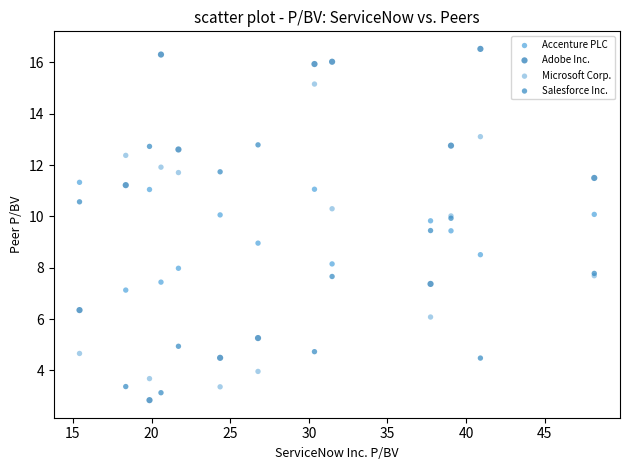

Which series has the largest Y range (max minus min)?

Adobe Inc.